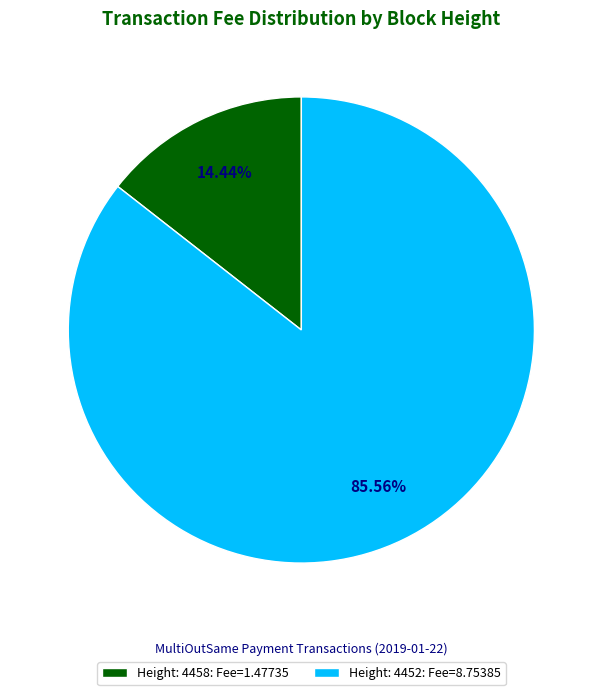

Rank the categories by value from lowest to highest.

Height: 4458, Height: 4452